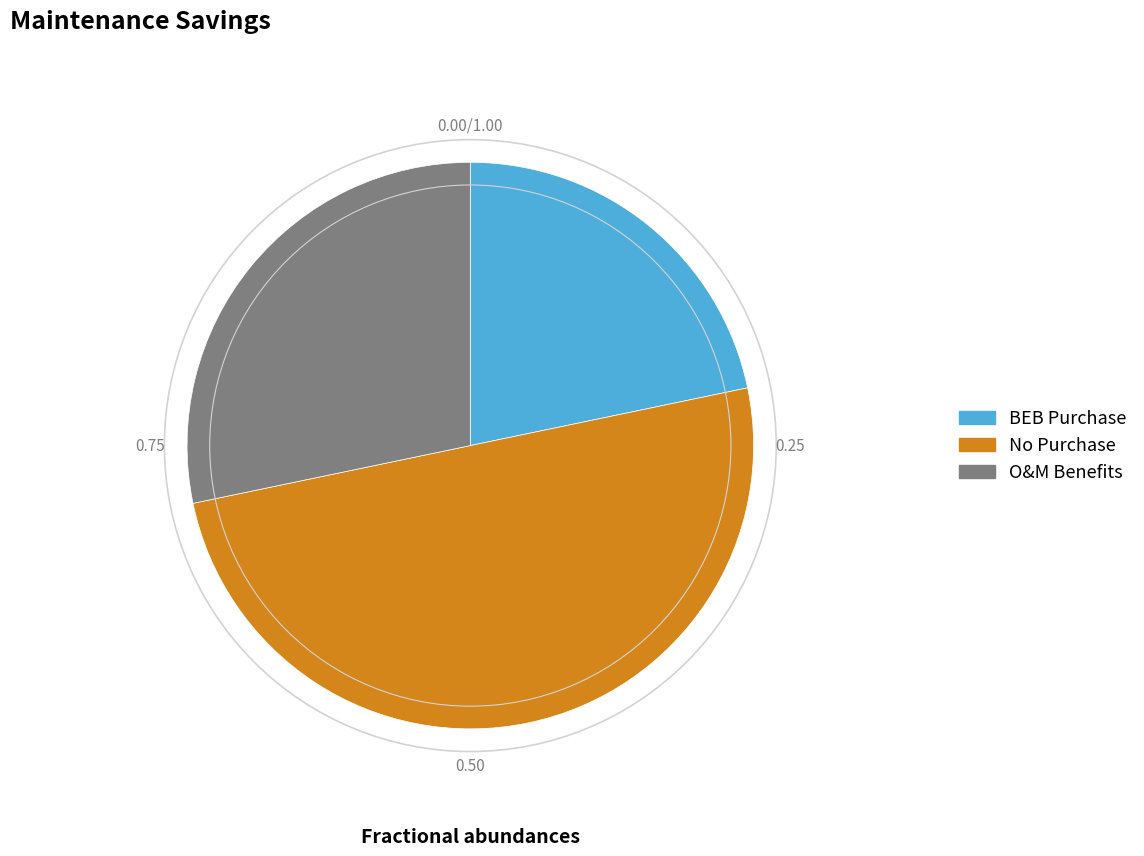

Between O&M Benefits and BEB Purchase, which is larger?

O&M Benefits